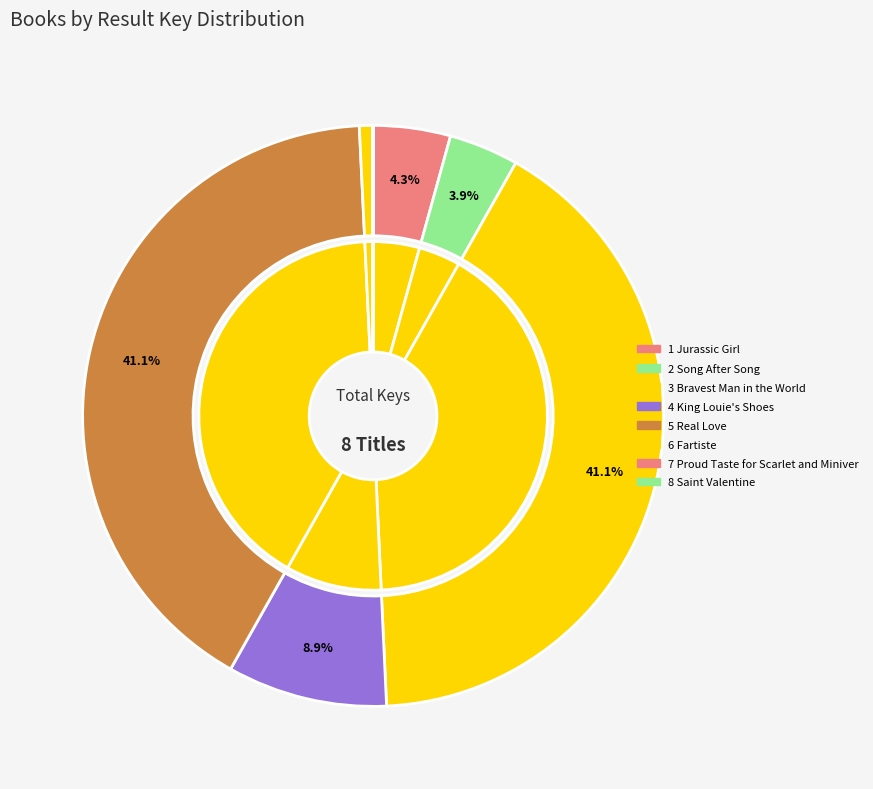

Combined, what portion of the pie is 3 Bravest Man in the World and 5 Real Love?

82.2%